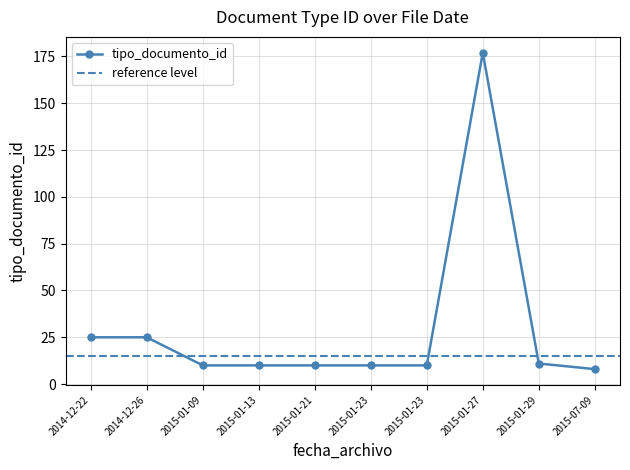

Reading right to left, extract all data points from this chart.

8	11	177	10	10	10	10	10	25	25